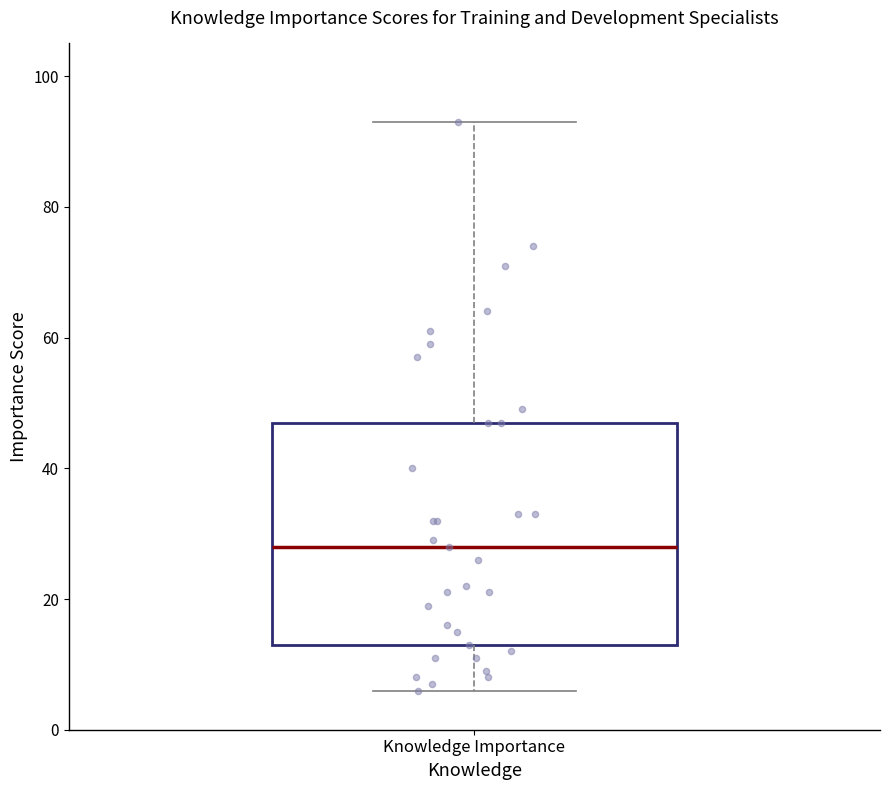

Where is the lower edge of the box for Knowledge Importance on the y-axis? The values are not printed on the chart, so give them approximately, as read against the axis.

14